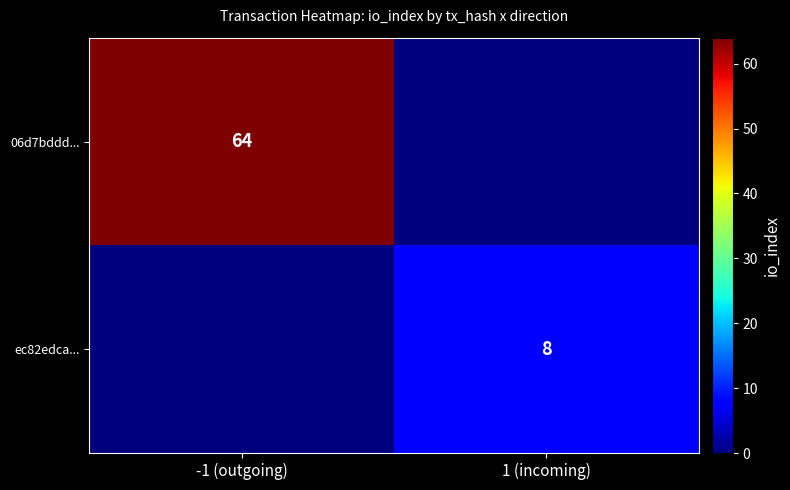

Is it true that ec82edca... equals 14 at 1 (incoming)?

False